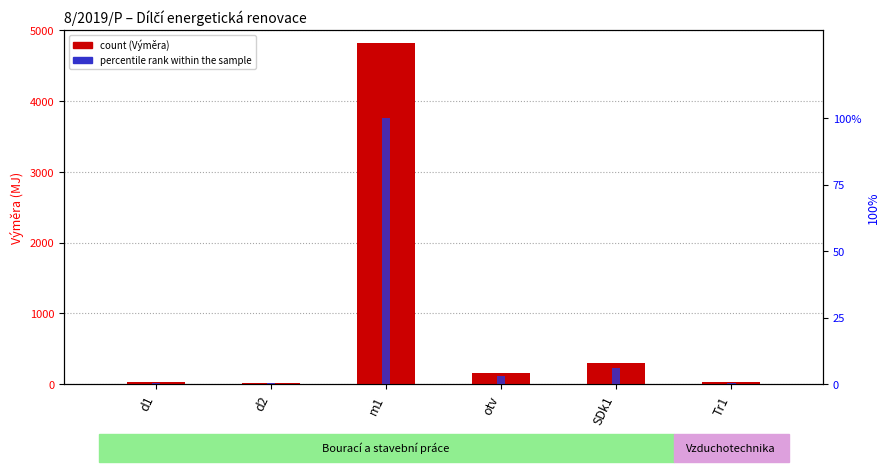

How many data points in count are less than 155?

3